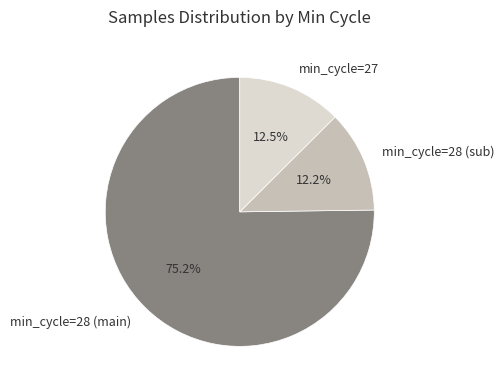

How many slices are in this pie chart?

3